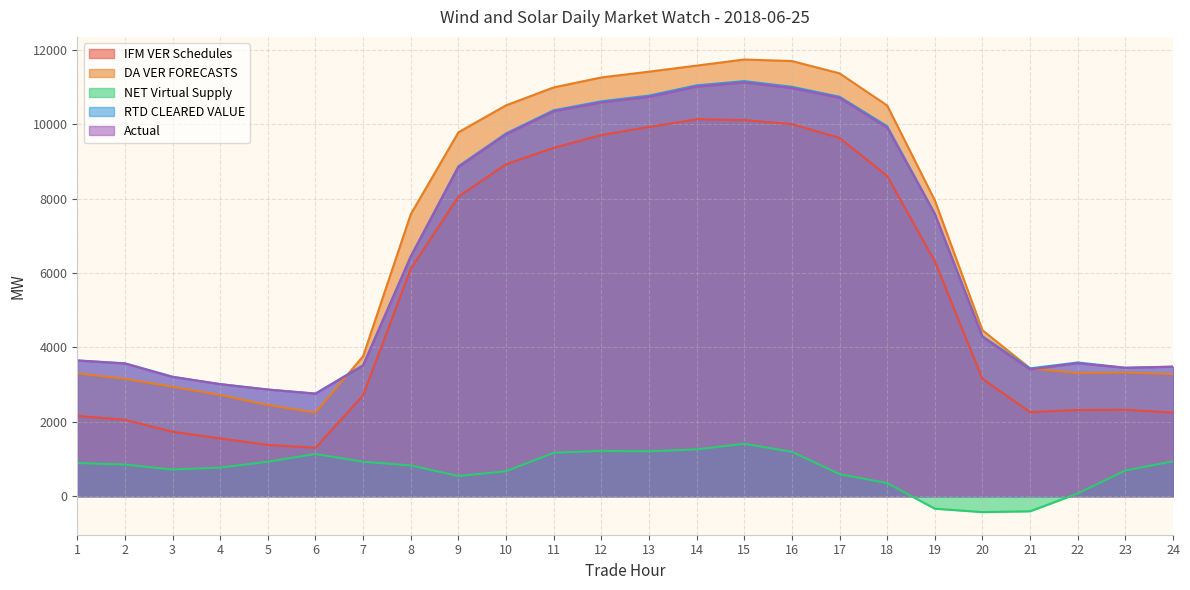

What is the sum of all Actual values?

158728.0